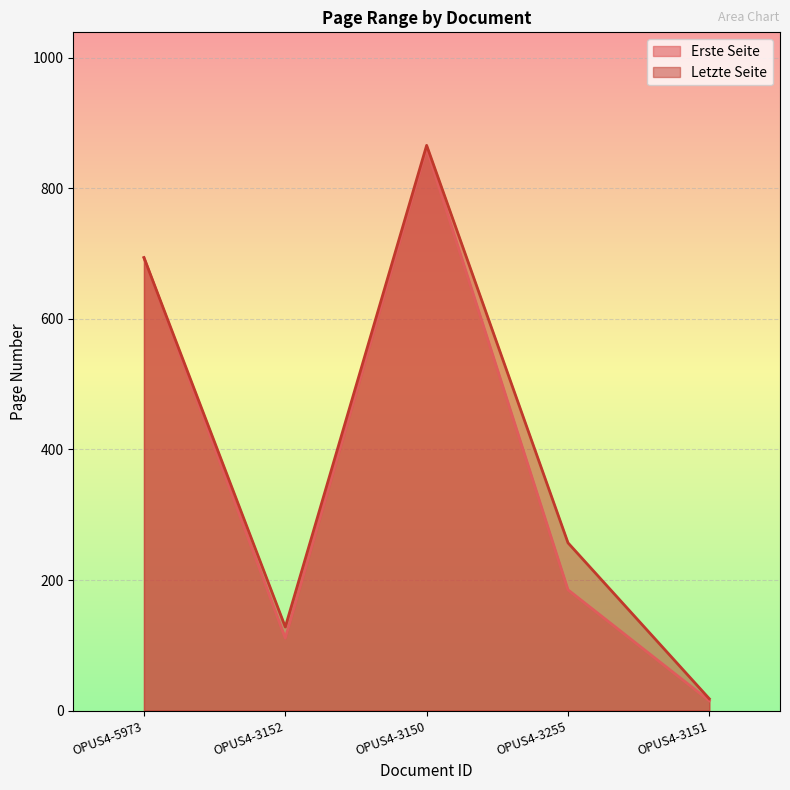

What is the label of the 5th point from the right?

OPUS4-5973